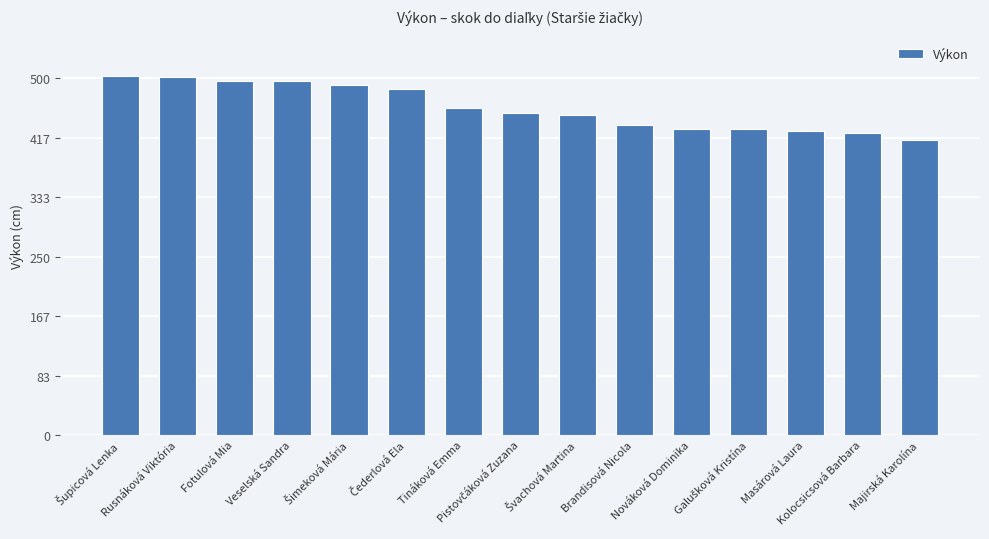

How many values are below 451?

7